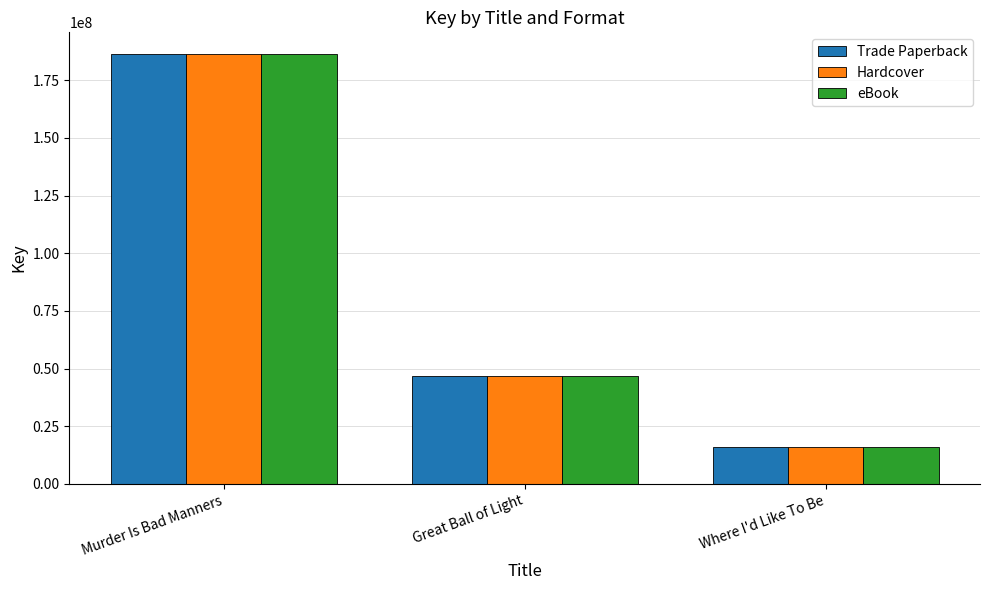

Reading right to left, transcribe all the data shown in this chart.

Trade Paperback: Where I'd Like To Be=15855814	Great Ball of Light=46804790	Murder Is Bad Manners=186491381
Hardcover: Where I'd Like To Be=15855814	Great Ball of Light=46804790	Murder Is Bad Manners=186491381
eBook: Where I'd Like To Be=15855814	Great Ball of Light=46804790	Murder Is Bad Manners=186491381